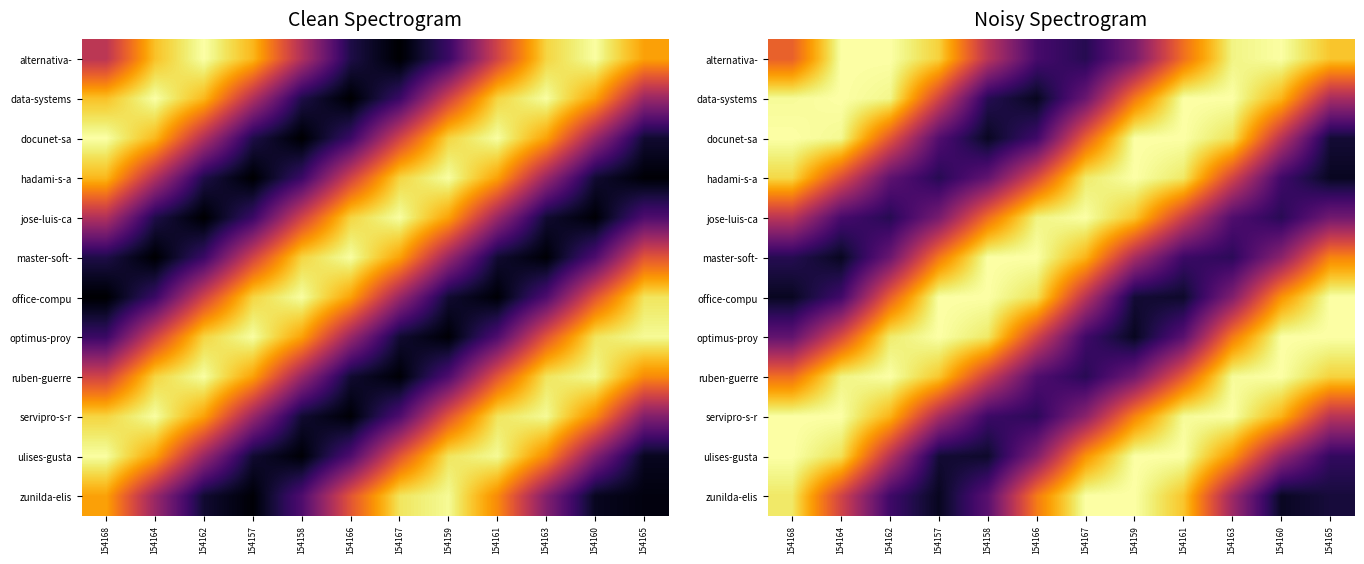

Which has a higher value, 154166 or 154160?

154160